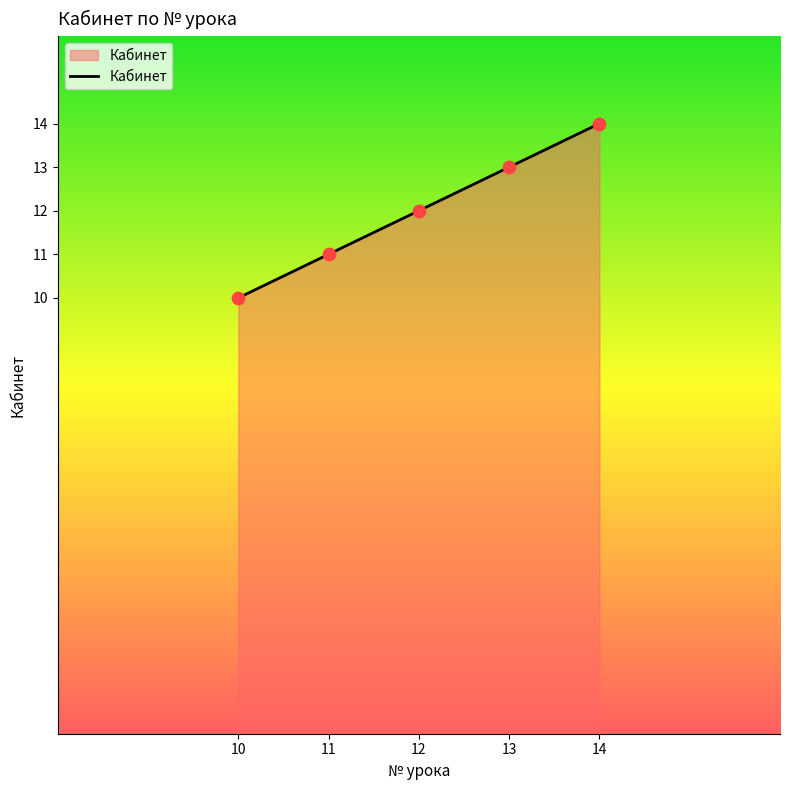

What is the change in value from 10 to 12?

+2